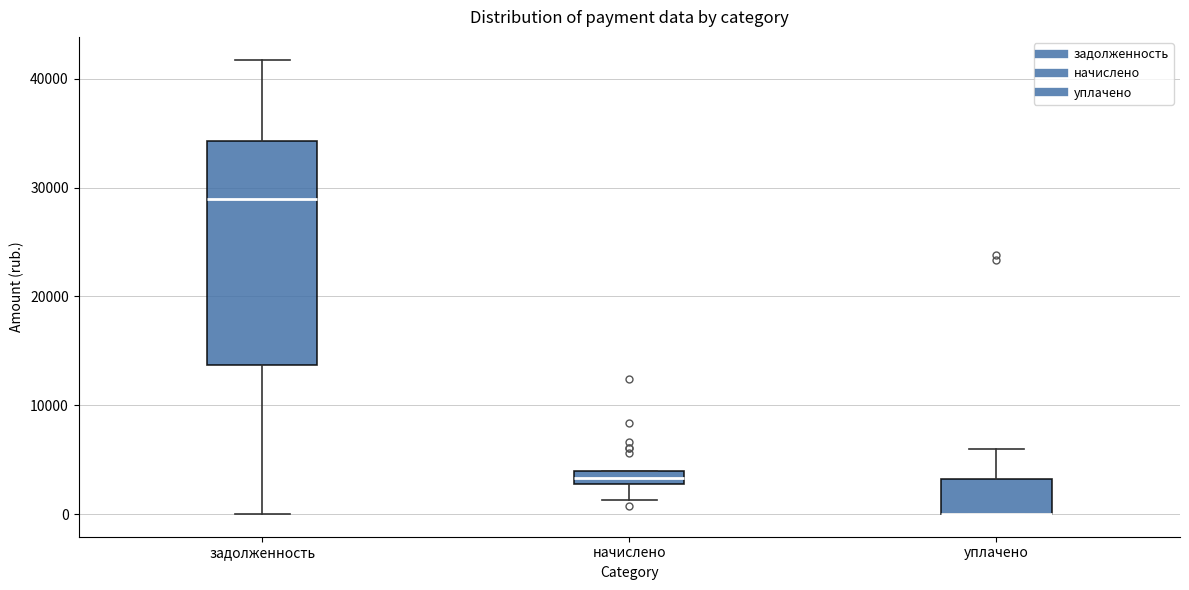

Comparing the boxes themselves (not the whiskers), which one is the tallest?

задолженность